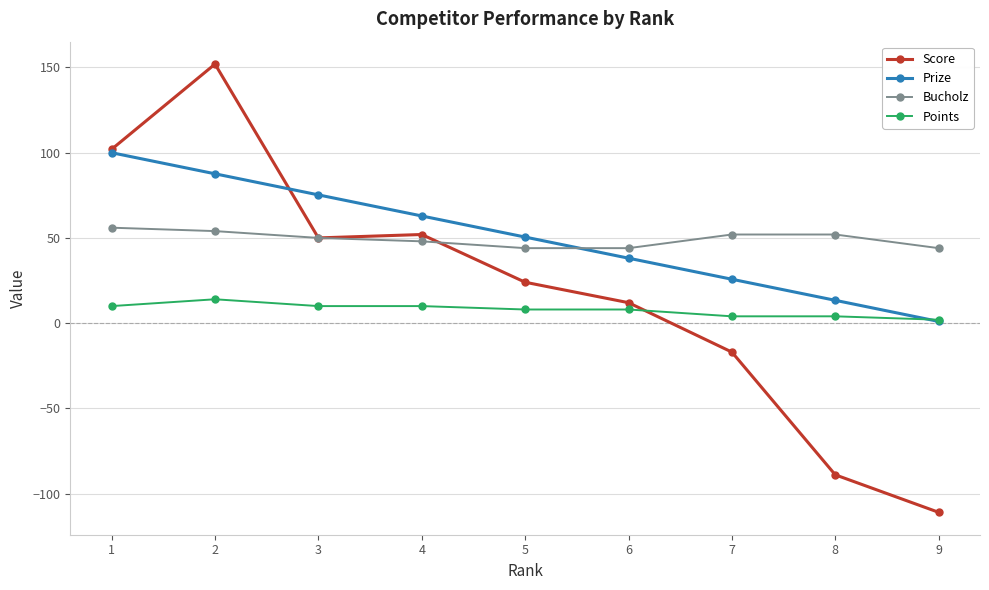

Between which two adjacent categories do Prize and Points first intersect?

8 and 9